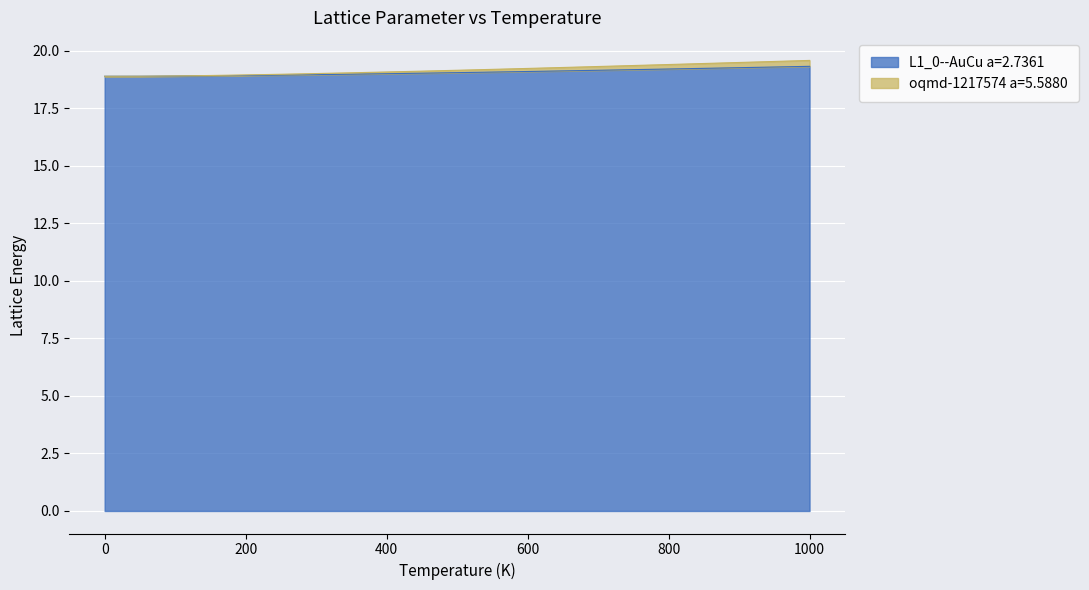

Which series has the largest total across all categories?

oqmd-1217574 a=5.5880